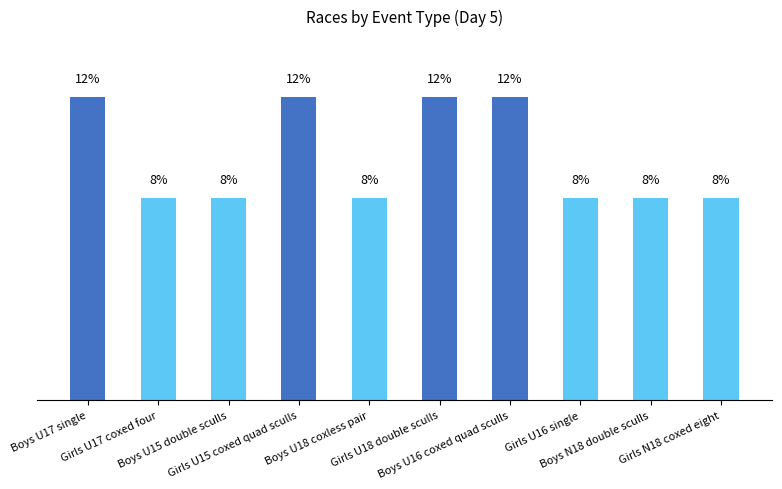

Reading right to left, list all the values displayed in this chart.

Girls N18 coxed eight=8.3	Boys N18 double sculls=8.3	Girls U16 single=8.3	Boys U16 coxed quad sculls=12.5	Girls U18 double sculls=12.5	Boys U18 coxless pair=8.3	Girls U15 coxed quad sculls=12.5	Boys U15 double sculls=8.3	Girls U17 coxed four=8.3	Boys U17 single=12.5